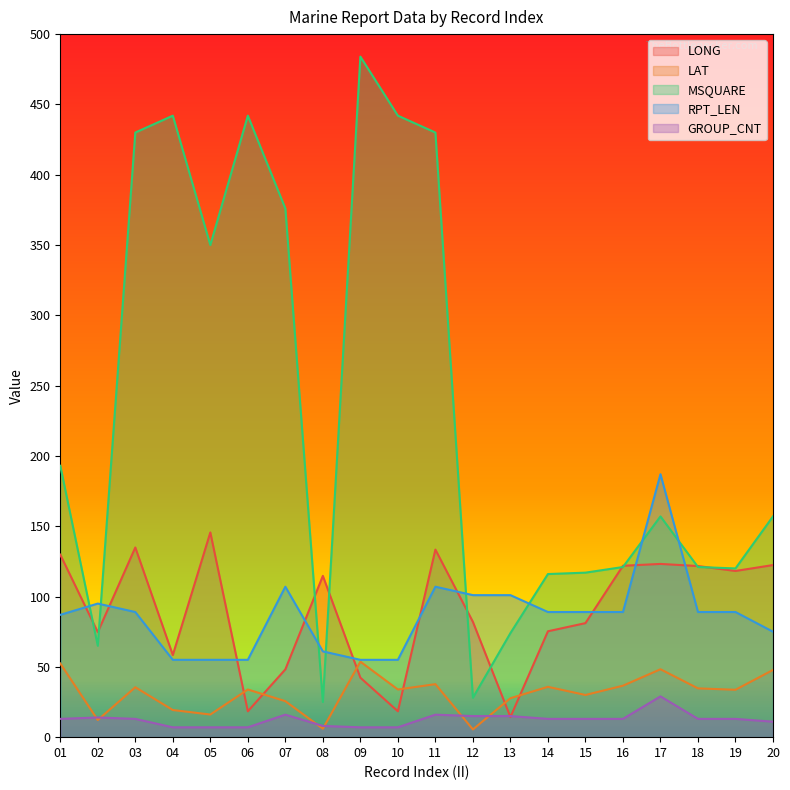

Between 11 and 13, which is larger?

11